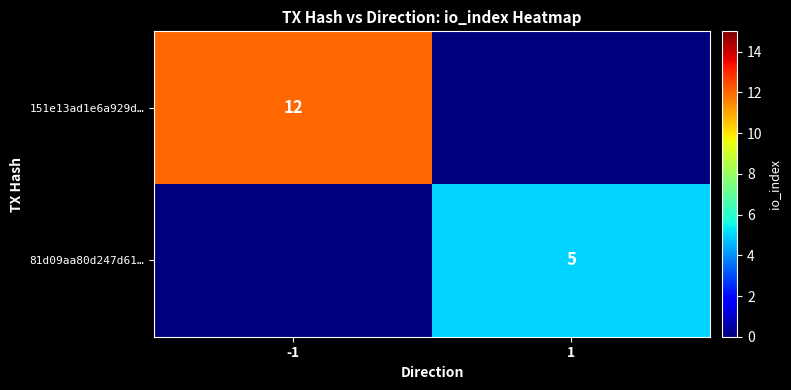

What is the total value across all series at 1?

5